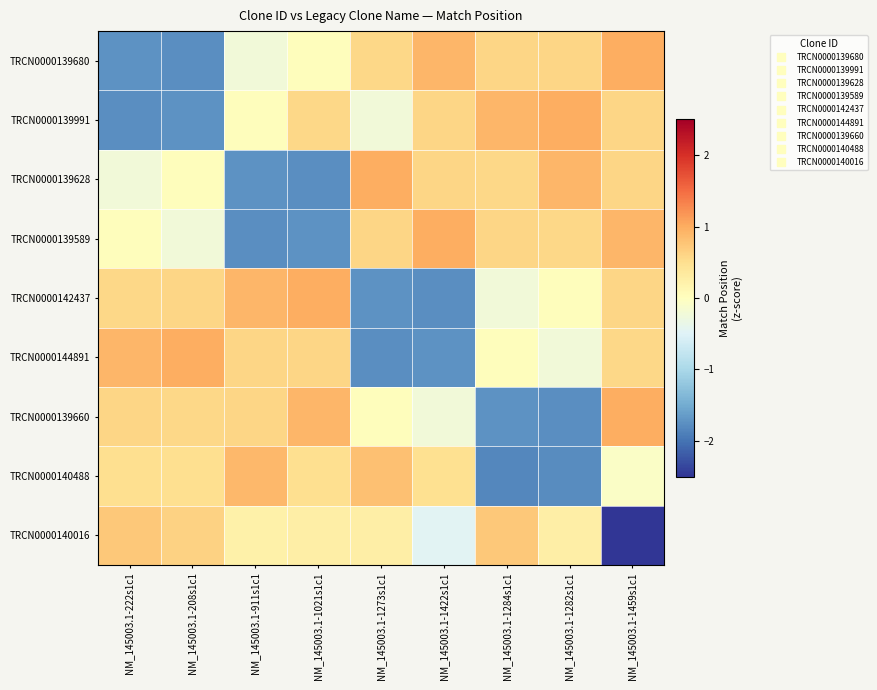

At NM_145003.1-911s1c1, list the series in order from largest to smallest.

TRCN0000142437, TRCN0000140488, TRCN0000144891, TRCN0000139660, TRCN0000140016, TRCN0000139991, TRCN0000139680, TRCN0000139628, TRCN0000139589